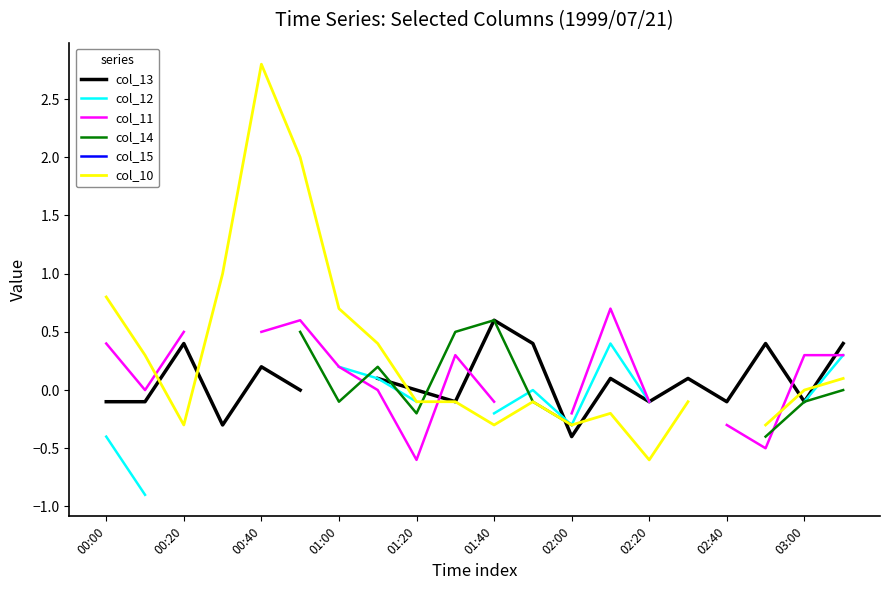

True or false: col_13 has a value of 0.1 at 11.

False